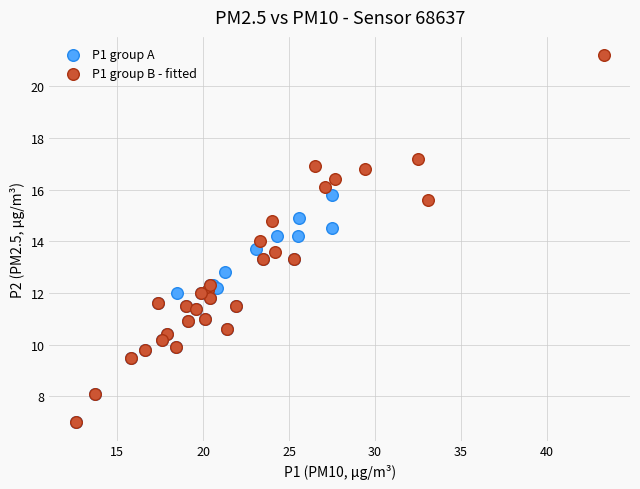

What are all the series names shown in the legend?

P1 group A, P1 group B - fitted